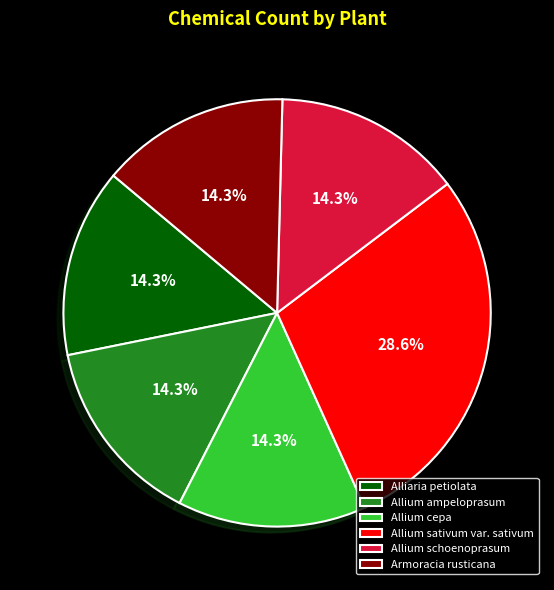

What is the ratio of the value at Allium sativum var. sativum to the value at Armoracia rusticana?

2.0